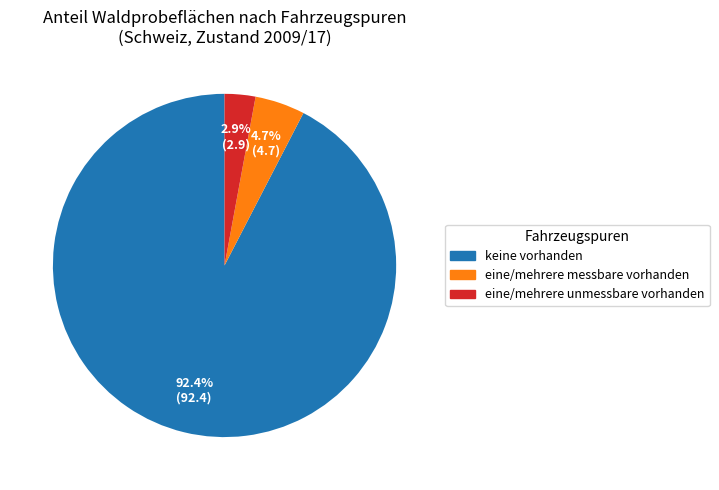

To the nearest percent, what is the average slice percentage?

33%